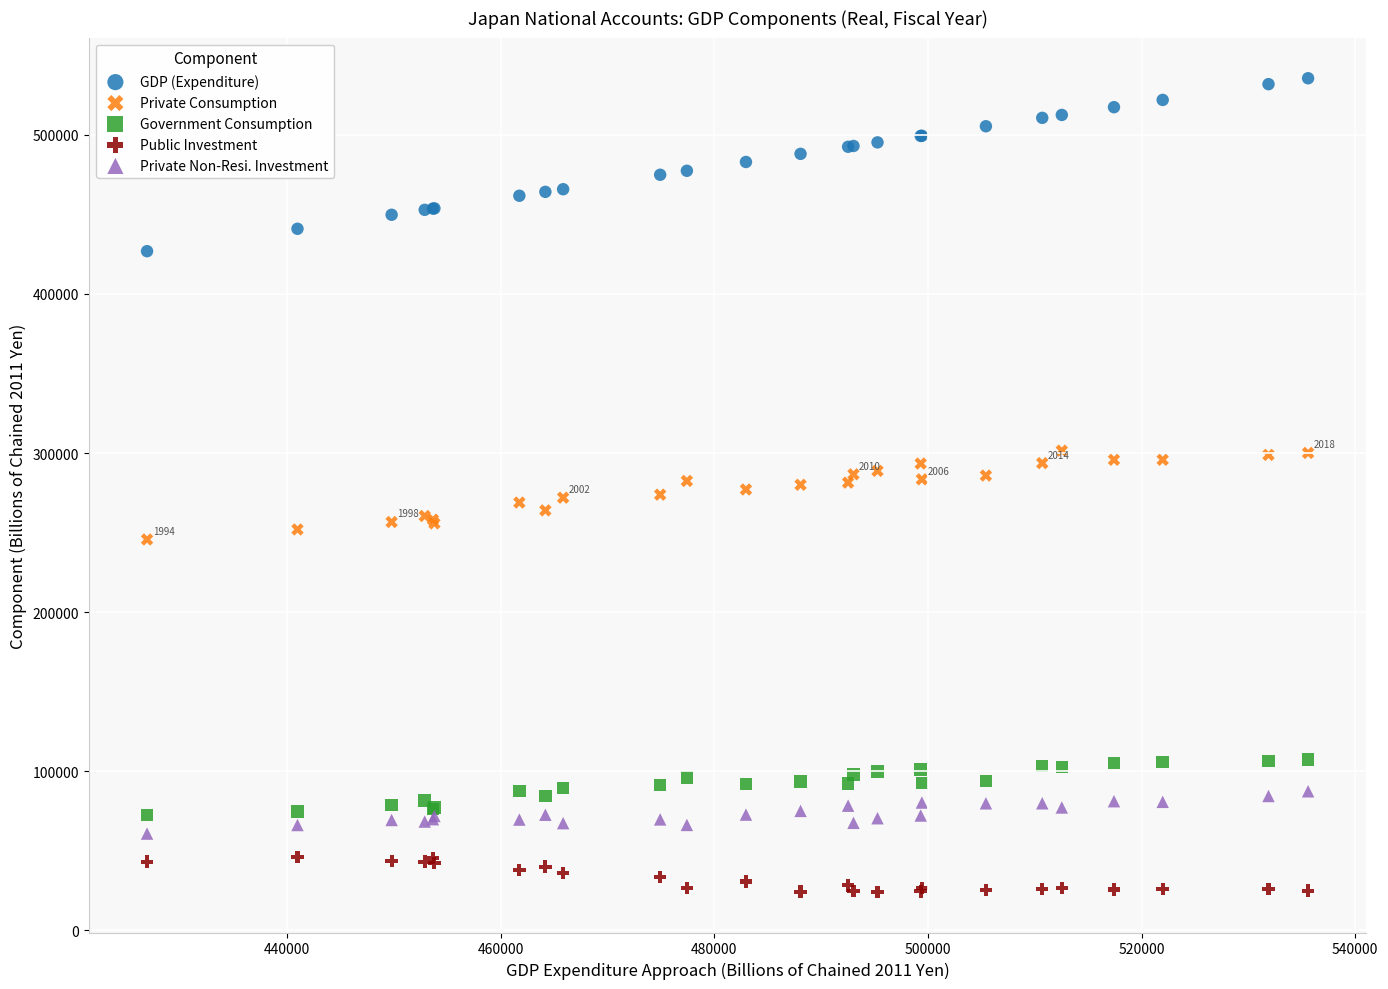

Which series has the largest Y range (max minus min)?

GDP (Expenditure)